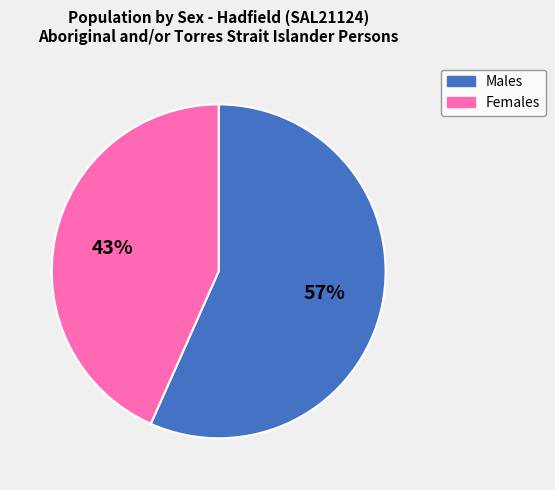

What percentage is the Females slice, to the nearest percent?

43%